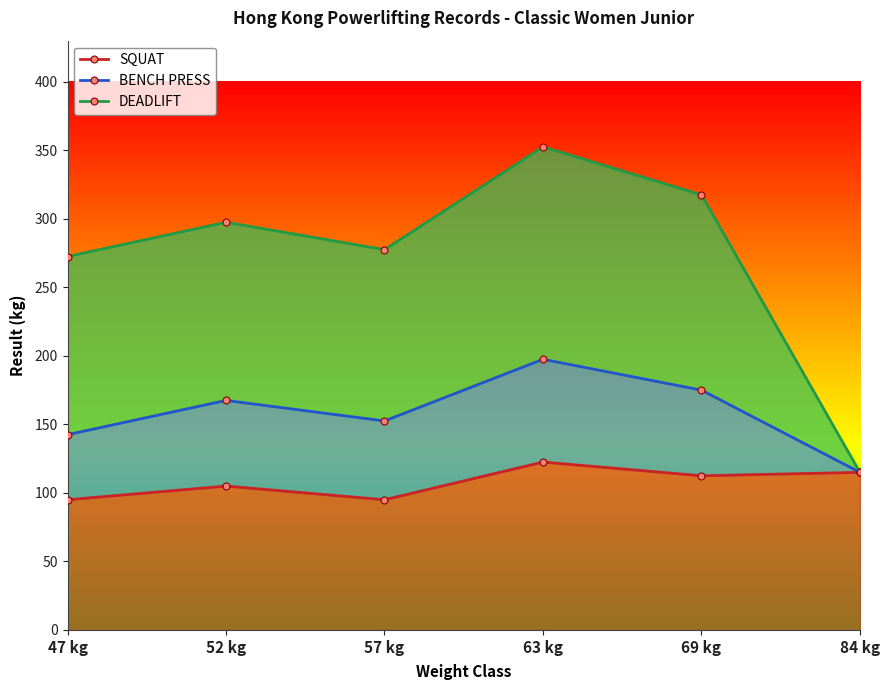

What position from the left is 63 kg?

4